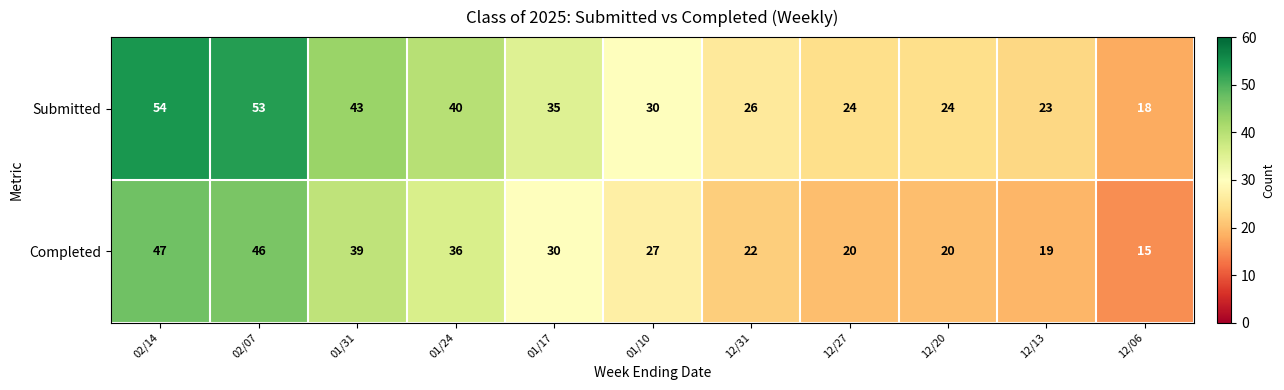

How many categories are shown in the chart?

11